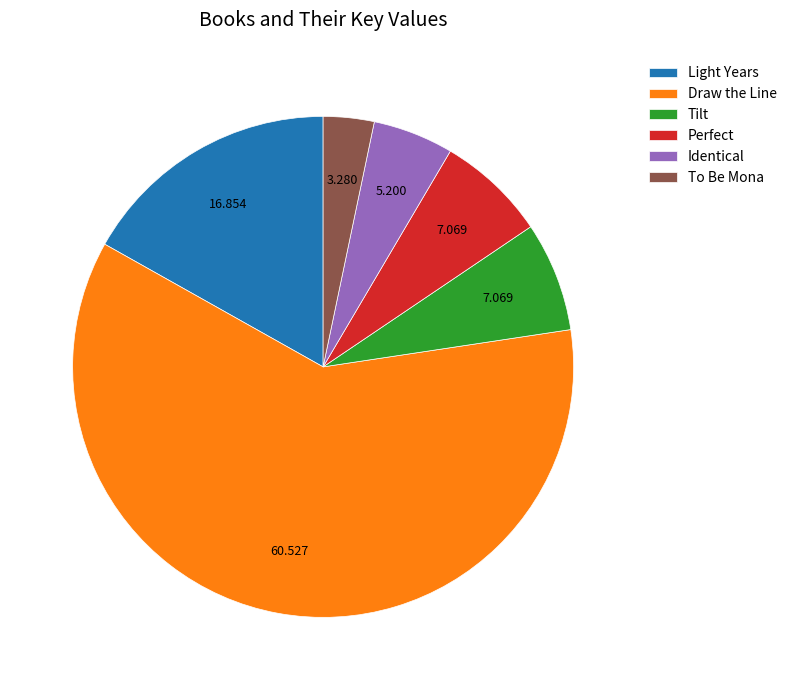

Do Draw the Line and Perfect together represent more than half of the pie?

Yes